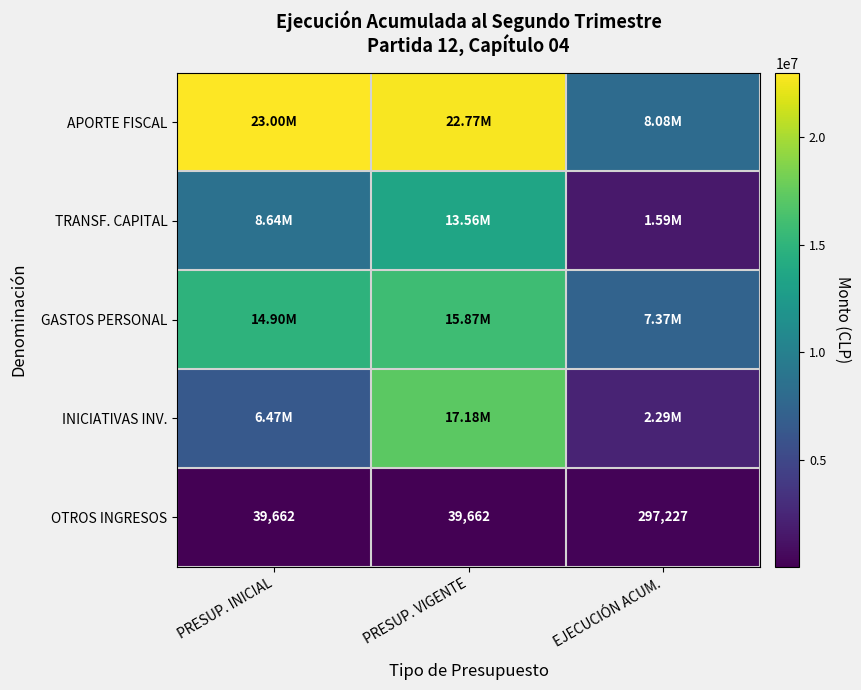

How many categories are shown in the chart?

3